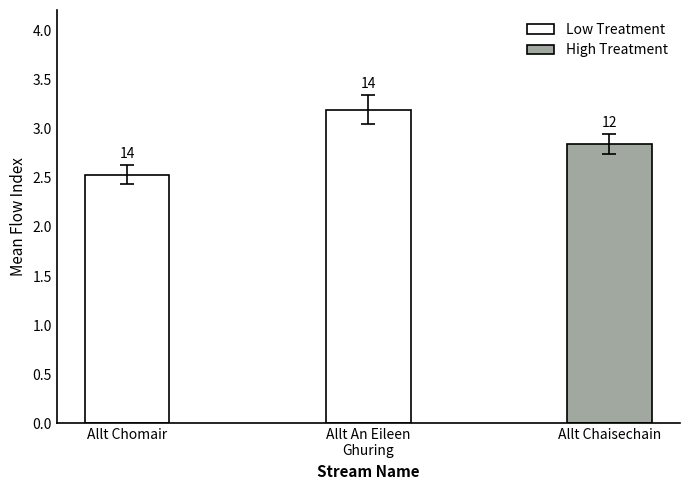

What is the change in value from Allt Chomair to Allt An Eileen
Ghuring?

+0.7